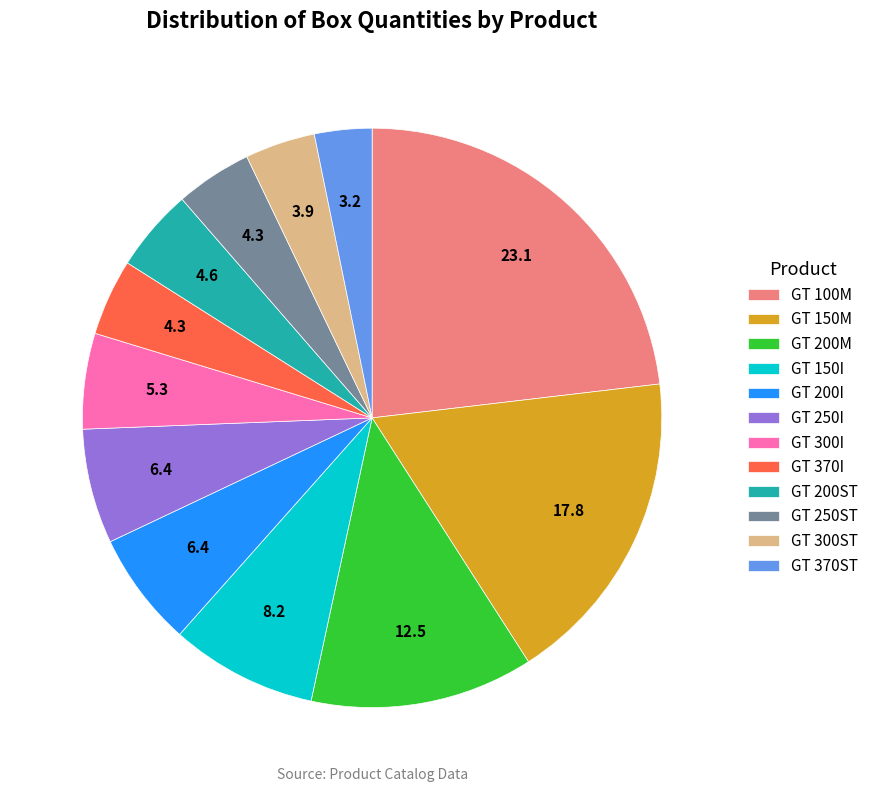

Between GT 200I and GT 150M, which is larger?

GT 150M